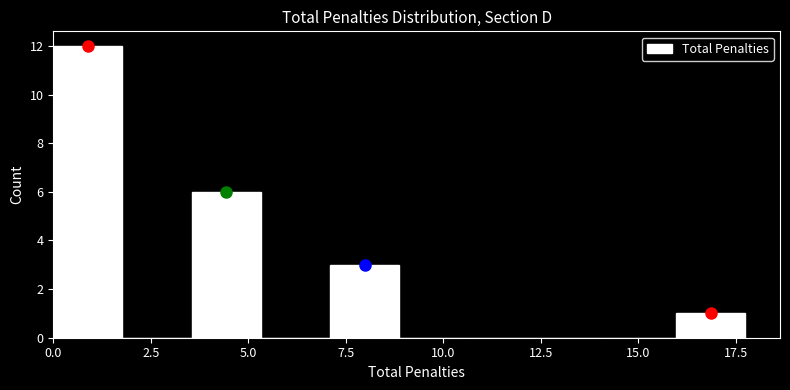

Read against the x-axis, roughly where is the centre of the tallest bar?

1.0